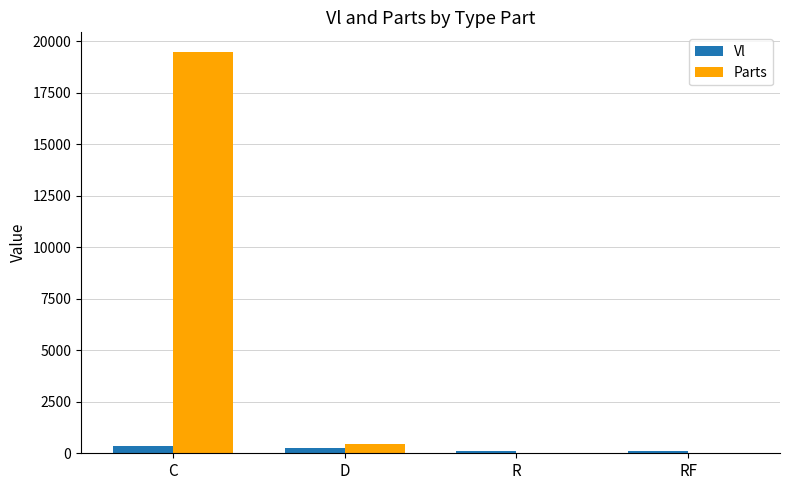

How many data points in Vl are above 265?

2